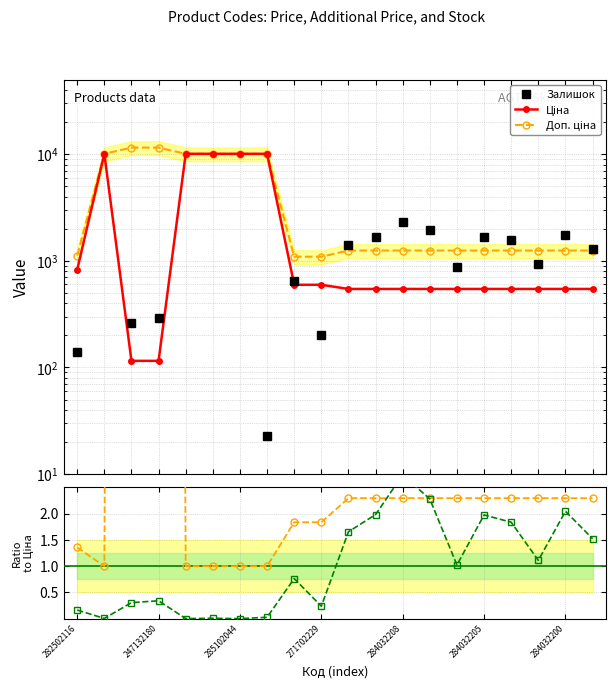

Which label corresponds to the largest value in the chart?

285102044